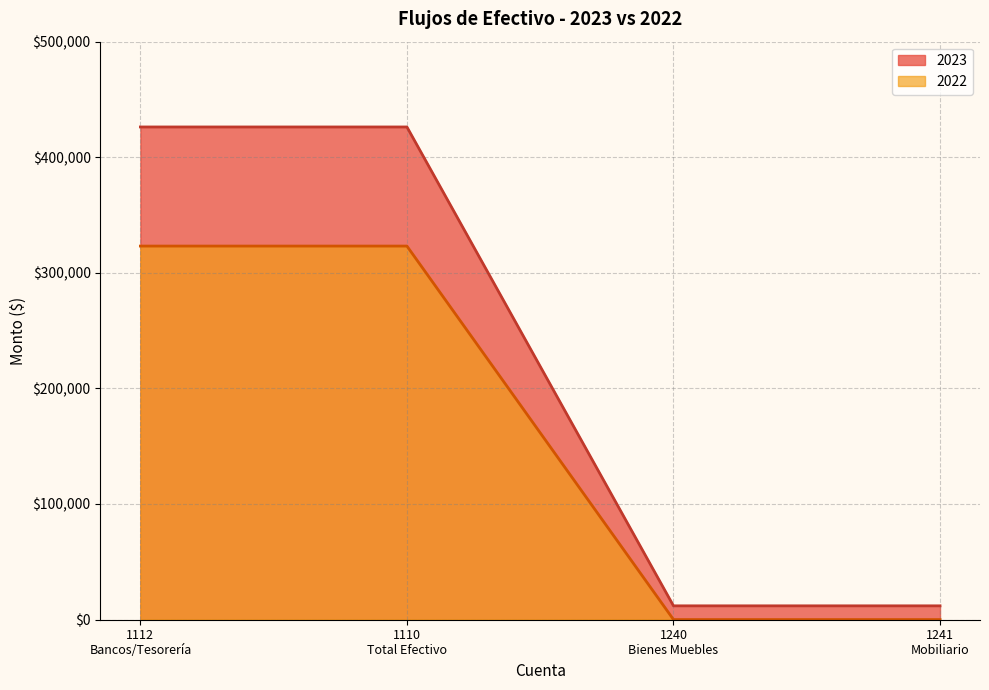

Which series has the largest range (max minus min)?

2023